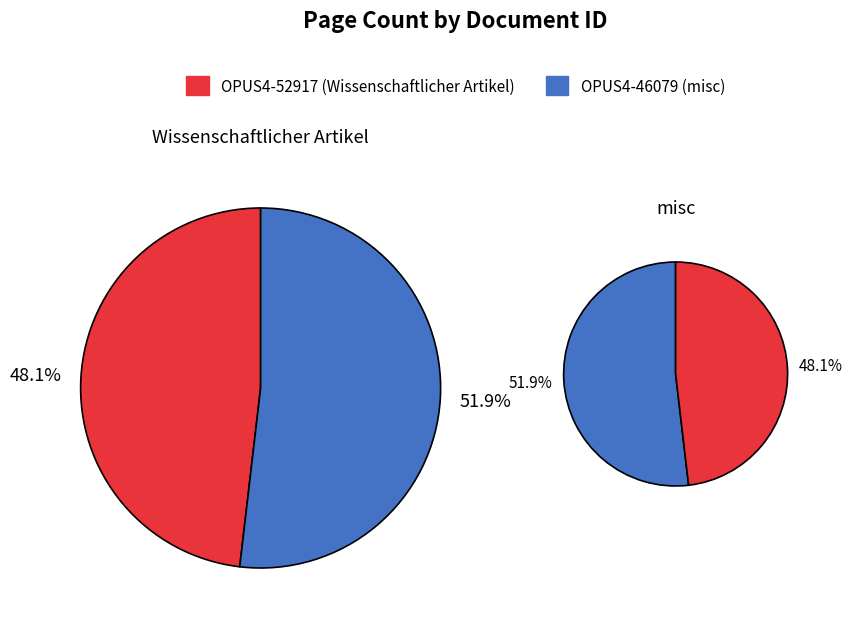

What is the ratio of the value at OPUS4-46079 to the value at OPUS4-52917?

1.1